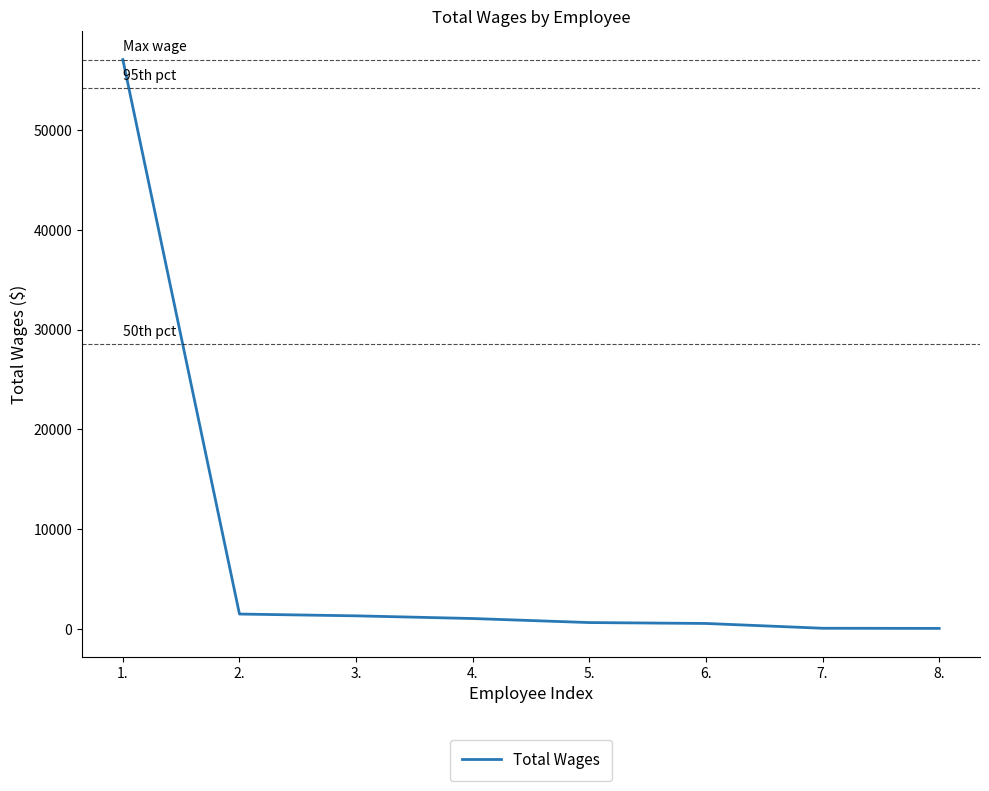

What is the difference between the maximum and second lowest values?

57045